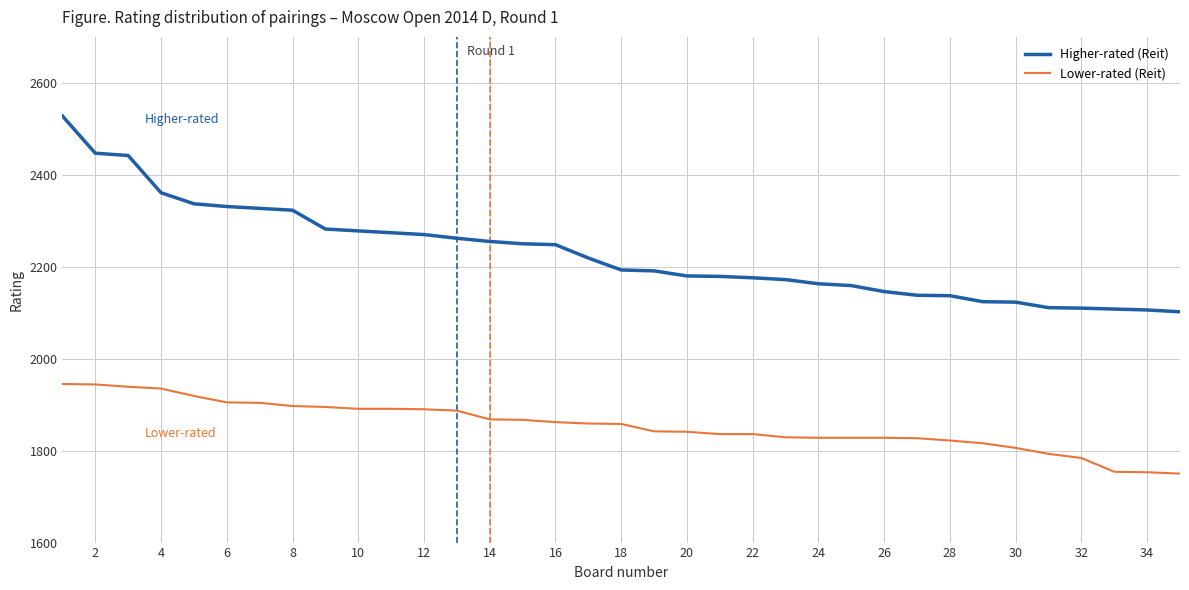

List the series in order of their overall mean, lowest first.

Lower-rated (Reit), Higher-rated (Reit)